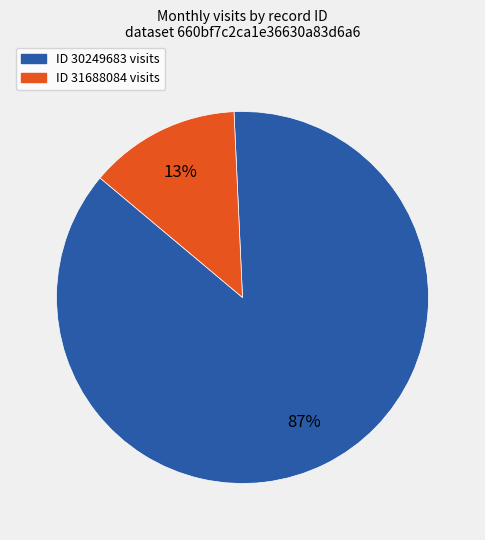

To the nearest percent, what is the difference between the largest and smallest slice percentages?

74%